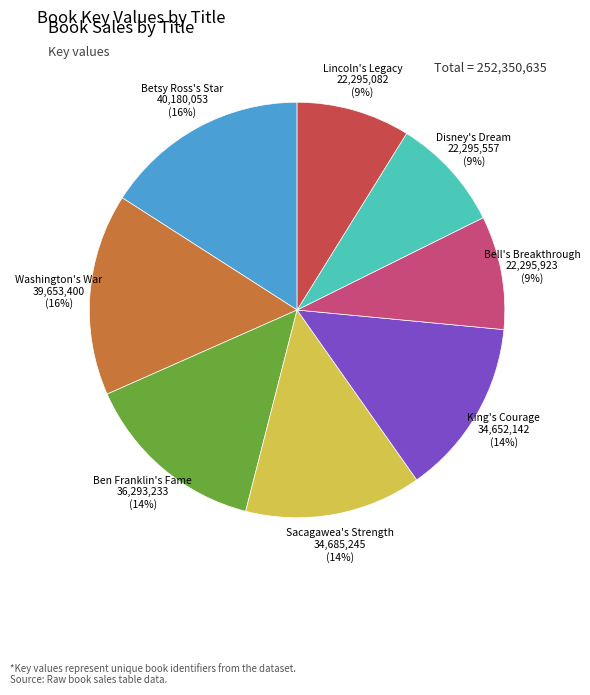

Is Bell's Breakthrough the majority of the pie?

No